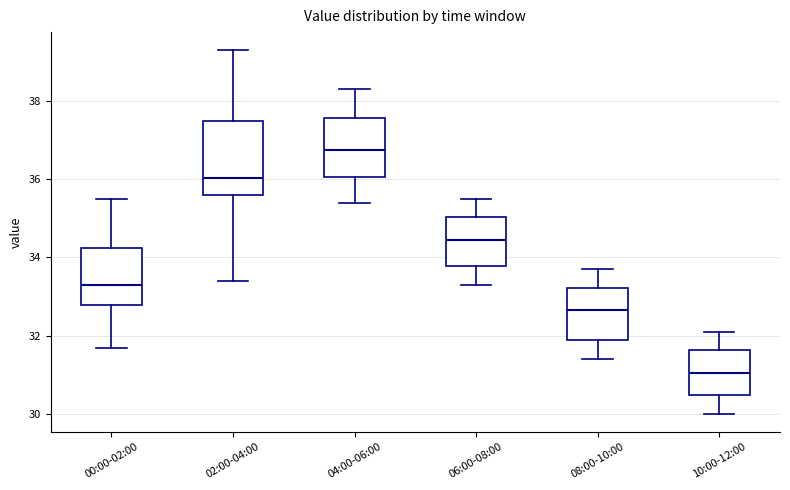

Which box is the tallest, from its lower edge to its upper edge?

02:00-04:00